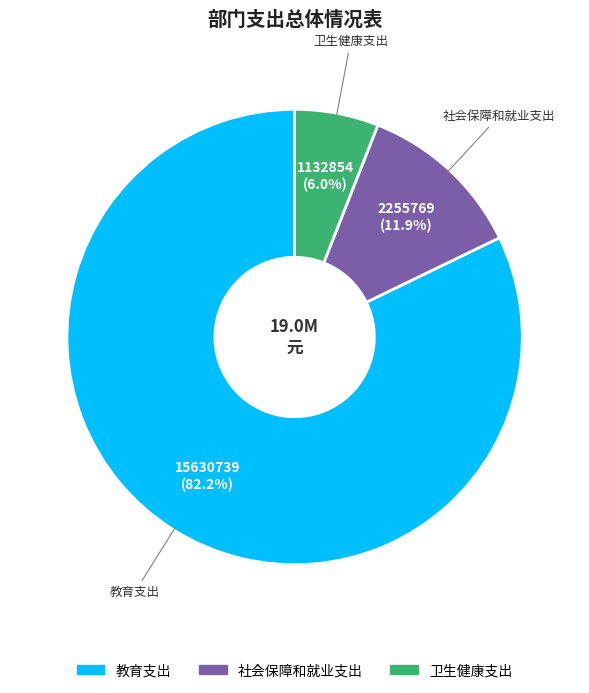

How many slices are in this pie chart?

3